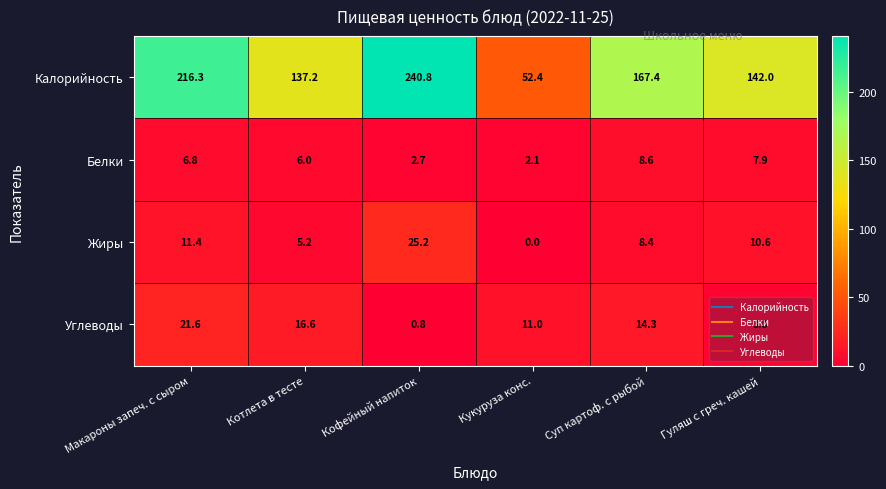

What is the average value of the Белки series?

5.7